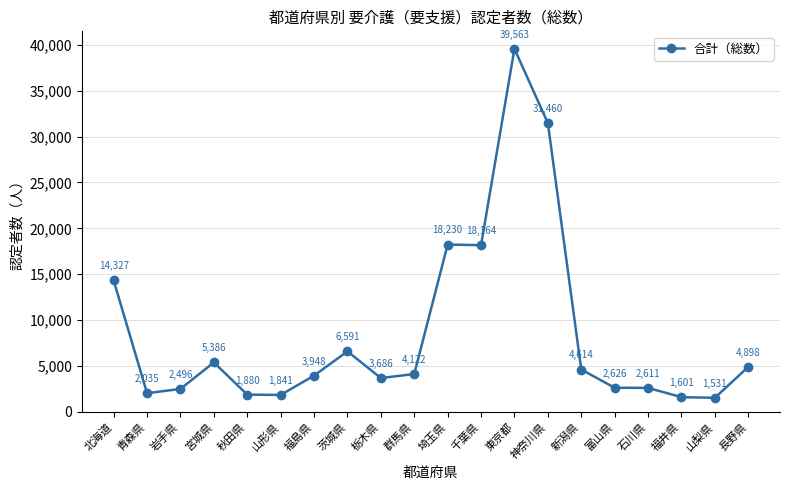

What is the approximate value at 岩手県?

2496